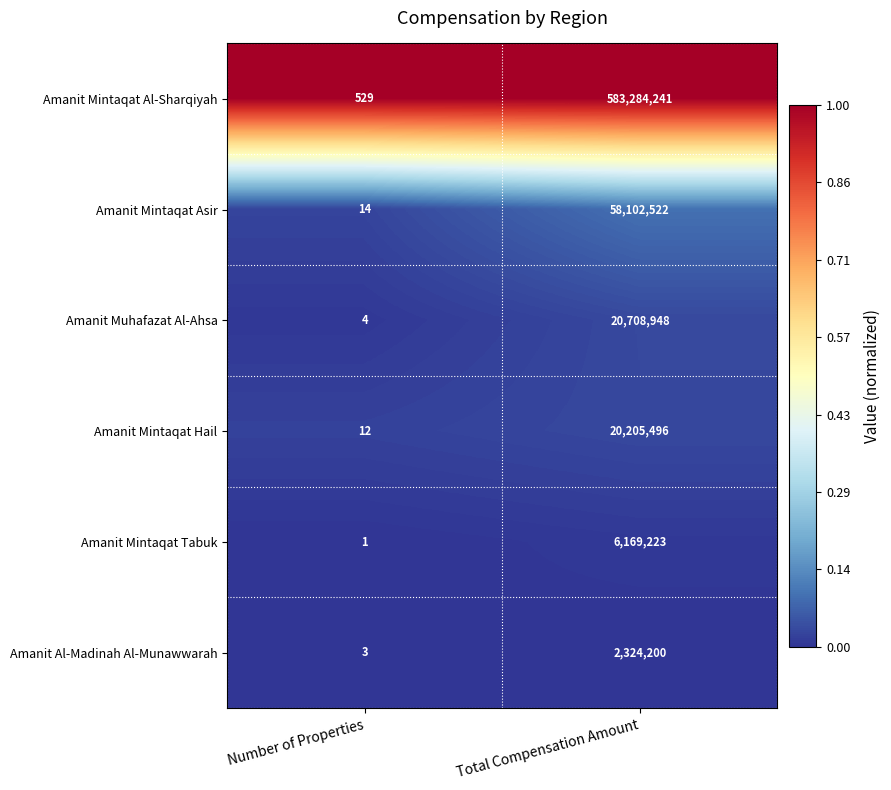

At which label is Amanit Mintaqat Hail closest to 10102754?

Number of Properties